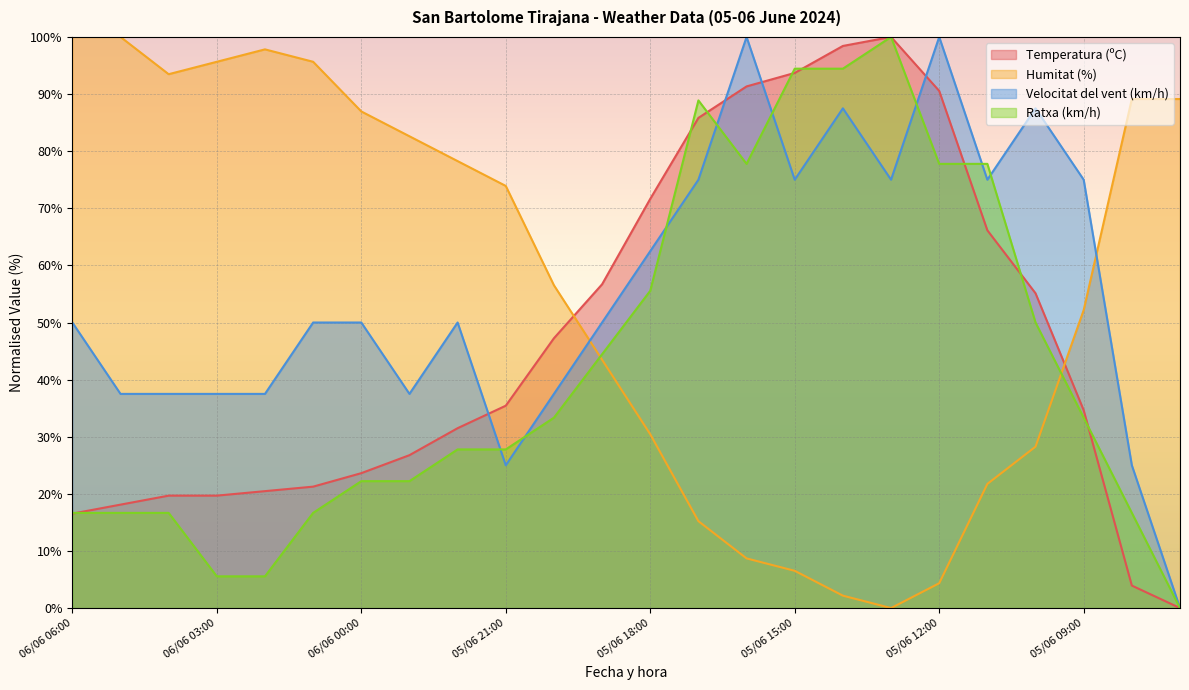

Reading left to right, transcribe all the data shown in this chart.

Temperatura (ºC): 16.5	18.1	19.7	19.7	20.5	21.3	23.6	26.8	31.5	35.4	47.2	56.7	71.7	85.8	91.3	93.7	98.4	100.0	90.6	66.1	55.1	34.6	3.9	0.0
Humitat (%): 100.0	100.0	93.5	95.7	97.8	95.7	87.0	82.6	78.3	73.9	56.5	43.5	30.4	15.2	8.7	6.5	2.2	0.0	4.3	21.7	28.3	52.2	89.1	89.1
Velocitat del vent (km/h): 50.0	37.5	37.5	37.5	37.5	50.0	50.0	37.5	50.0	25.0	37.5	50.0	62.5	75.0	100.0	75.0	87.5	75.0	100.0	75.0	87.5	75.0	25.0	0.0
Ratxa (km/h): 16.7	16.7	16.7	5.6	5.6	16.7	22.2	22.2	27.8	27.8	33.3	44.4	55.6	88.9	77.8	94.4	94.4	100.0	77.8	77.8	50.0	33.3	16.7	0.0